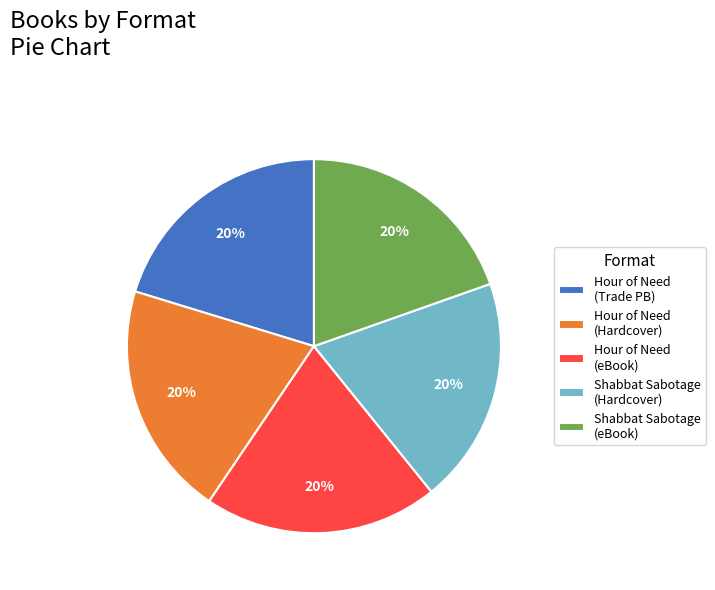

To the nearest percent, what percentage of the pie is Hour of Need (Trade PB)?

20%